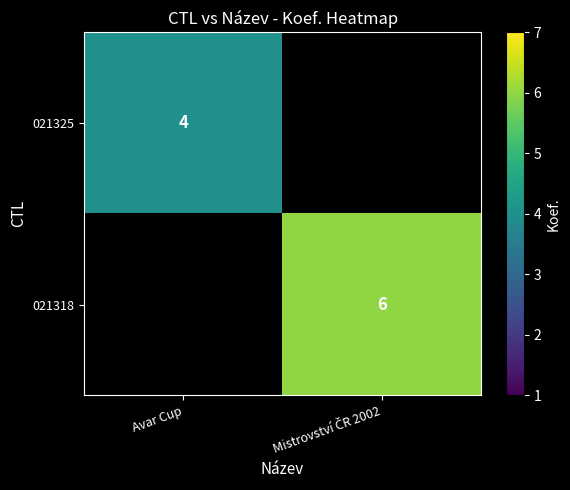

The 021325 series shows 2 at Avar Cup. True or false?

False